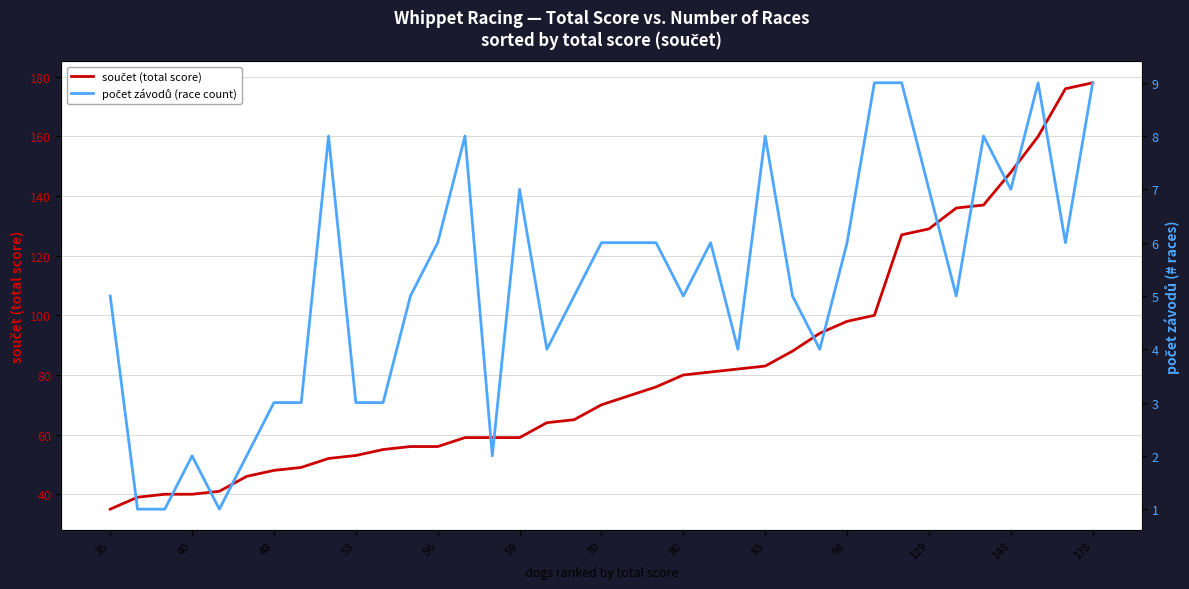

How many data points in součet (total score) are less than 70?

18